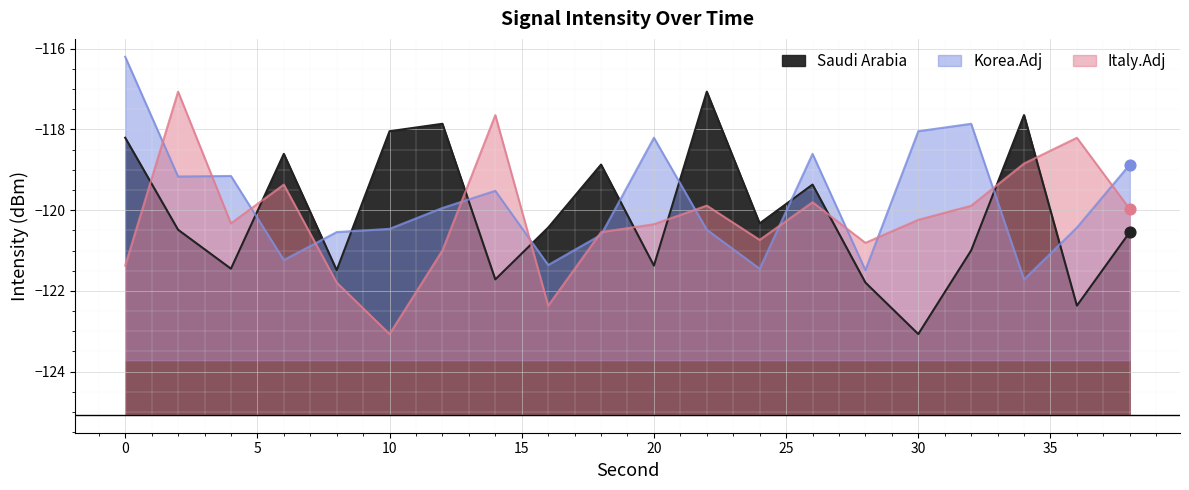

Which series has the largest total across all categories?

Korea.Adj